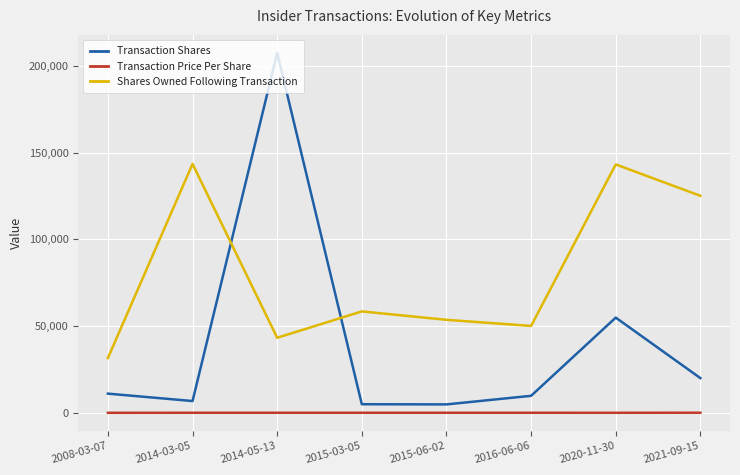

What is the sum of the Transaction Price Per Share values at 2008-03-07 and 2021-09-15?

65.7